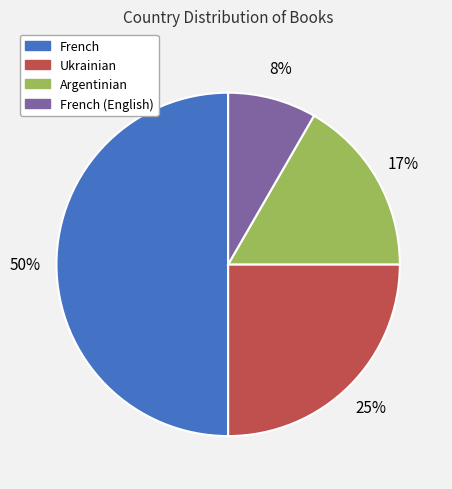

To the nearest percent, what is the average slice percentage?

25%